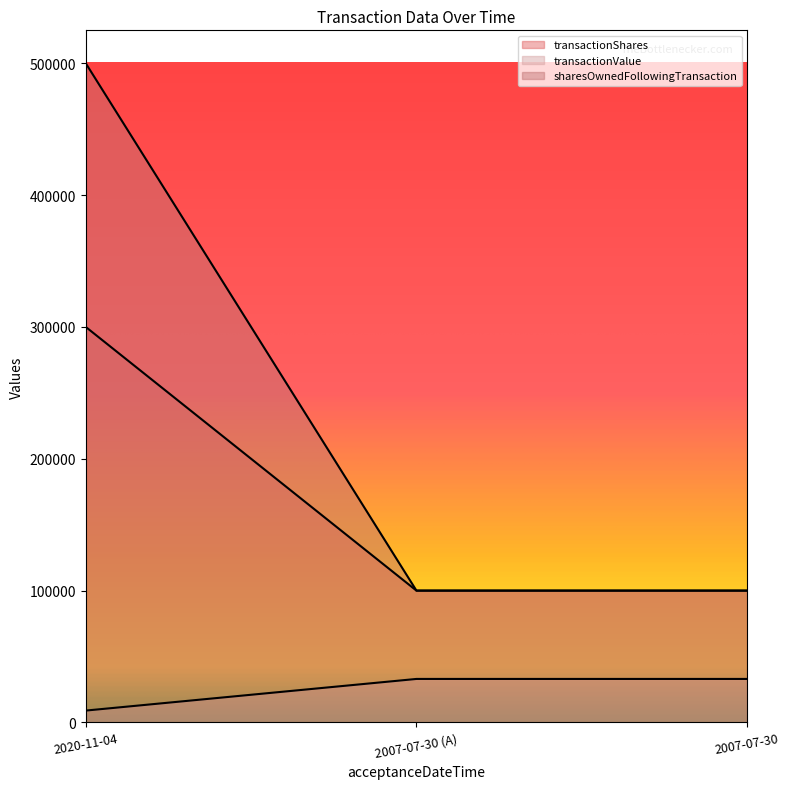

How many categories are shown in the chart?

3